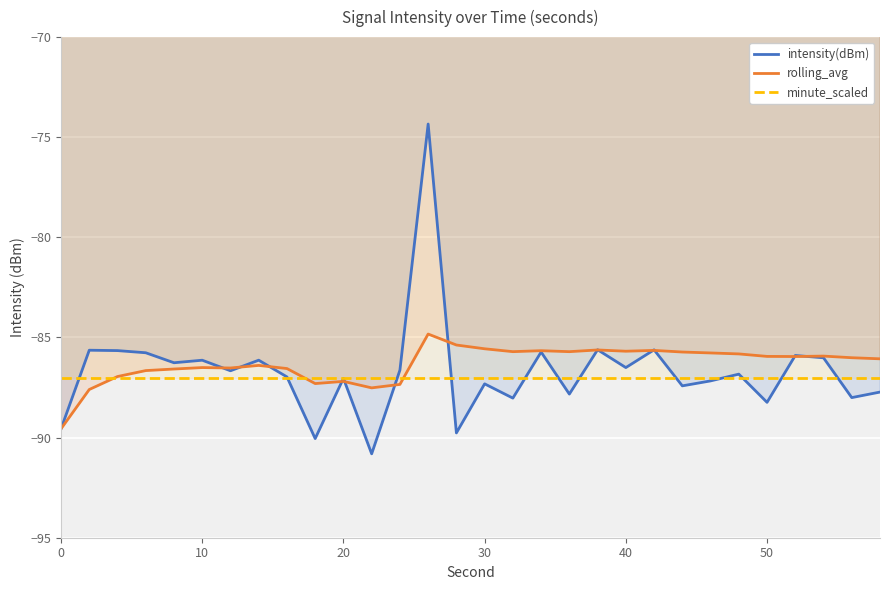

At how many categories does at least one series exceed -79?

1